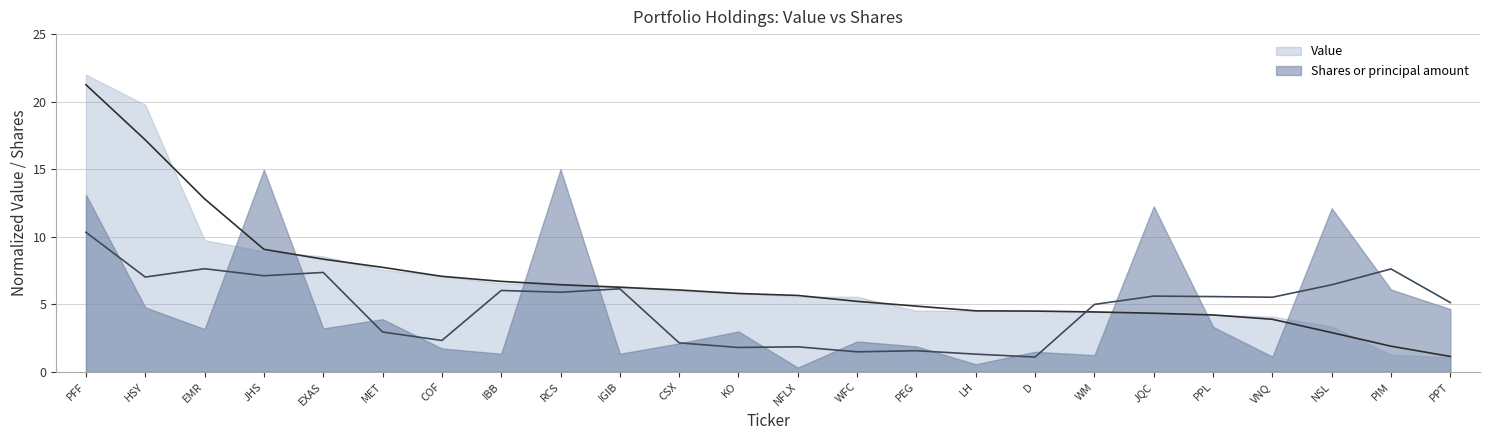

Rank the categories by value from lowest to highest.

PPT, PIM, NSL, VNQ, PPL, JQC, WM, D, LH, PEG, WFC, NFLX, KO, CSX, IGIB, RCS, IBB, COF, MET, EXAS, JHS, EMR, HSY, PFF